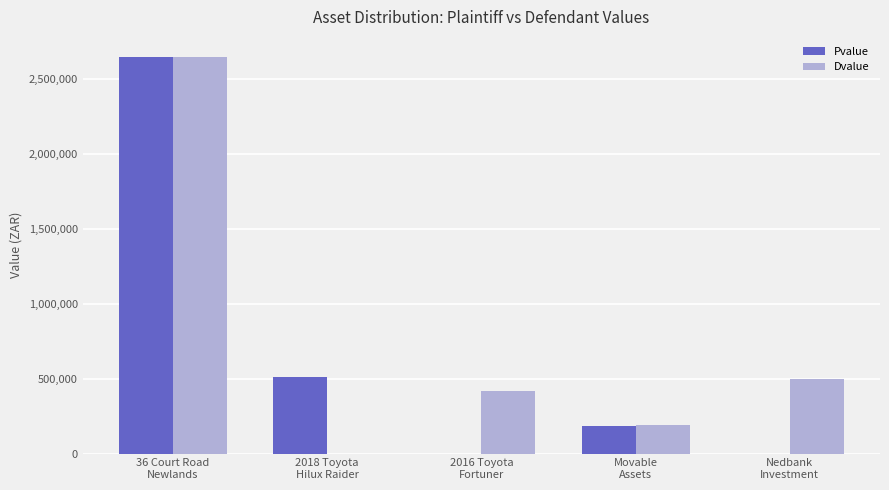

How many series are shown in this chart?

2